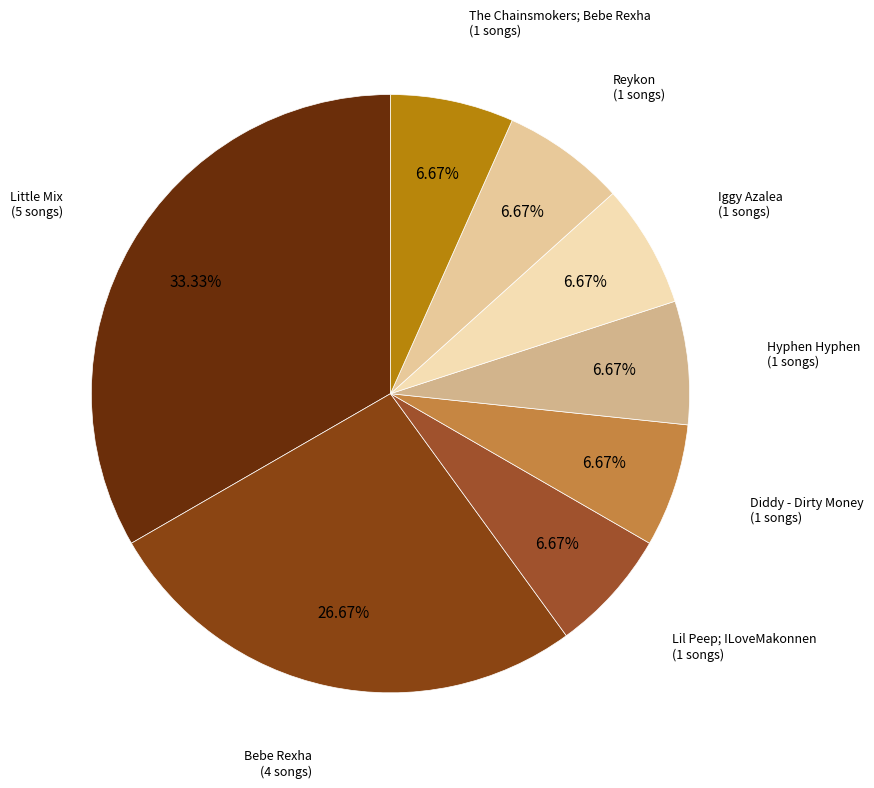

Does any single category account for the majority?

No